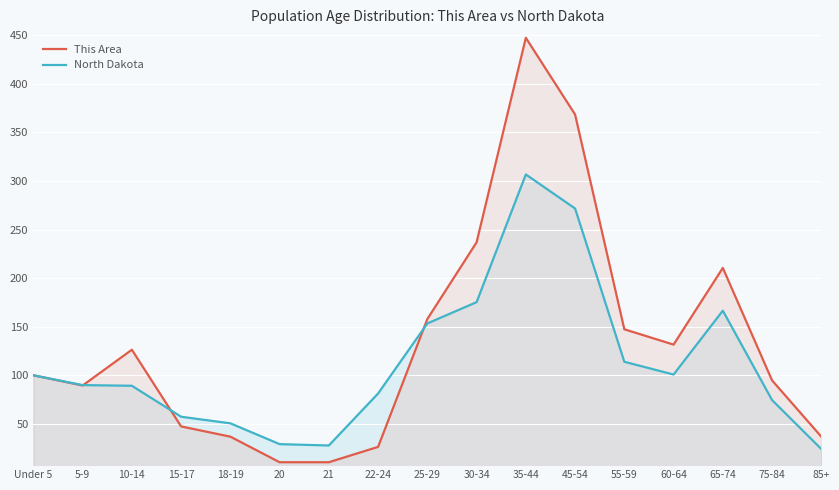

At which category is the sum across all series the highest?

35-44